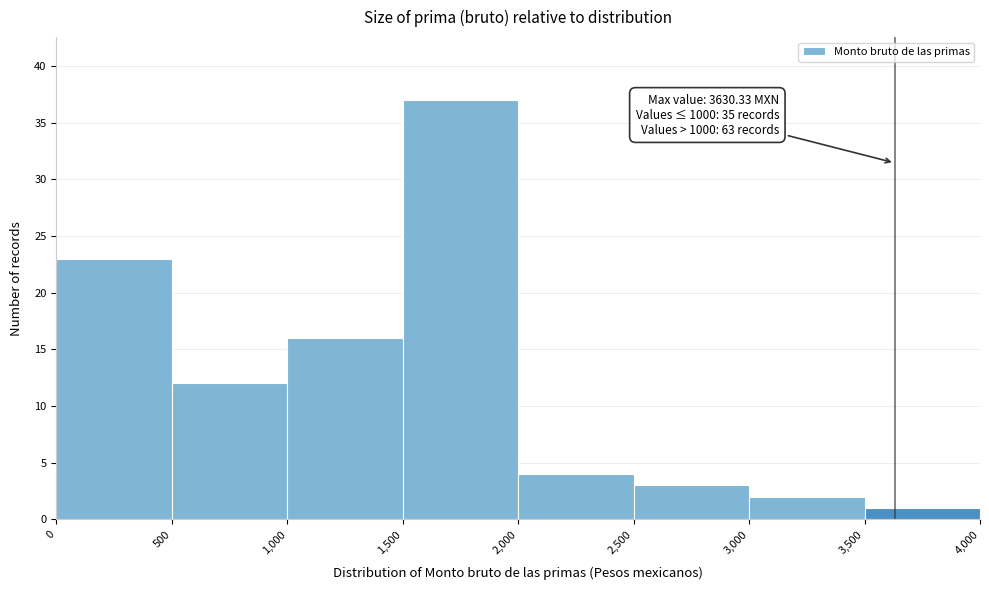

Which range on the x-axis has the tallest bar?

1,500 to 2,000